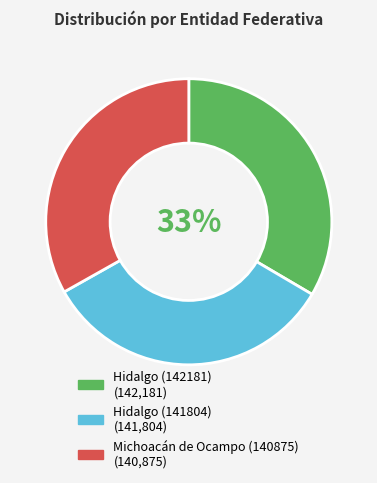

To the nearest percent, what portion does Hidalgo (141804) represent?

33%